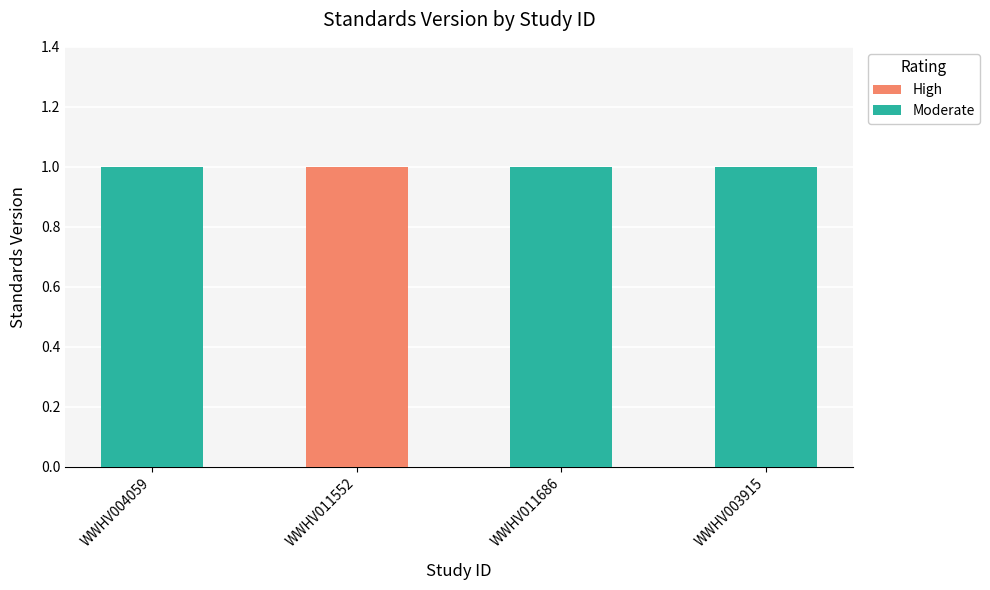

How many data points does each series have?

4